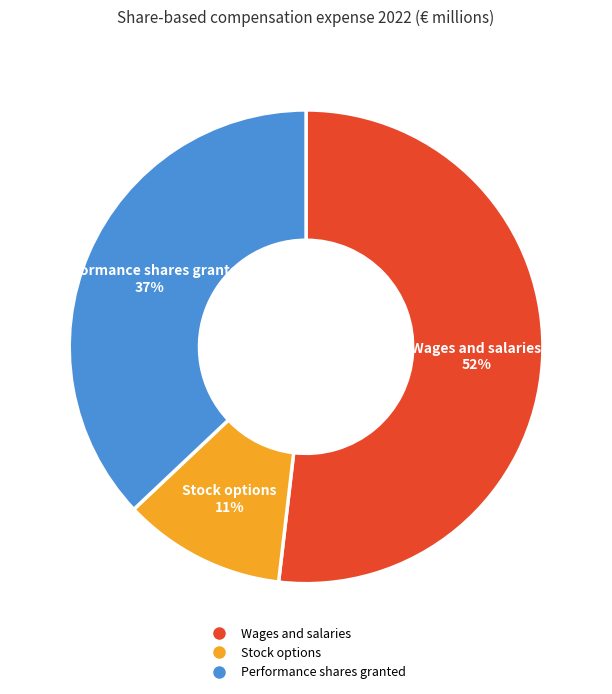

To the nearest percent, what is the difference between the largest and smallest slice percentages?

41%